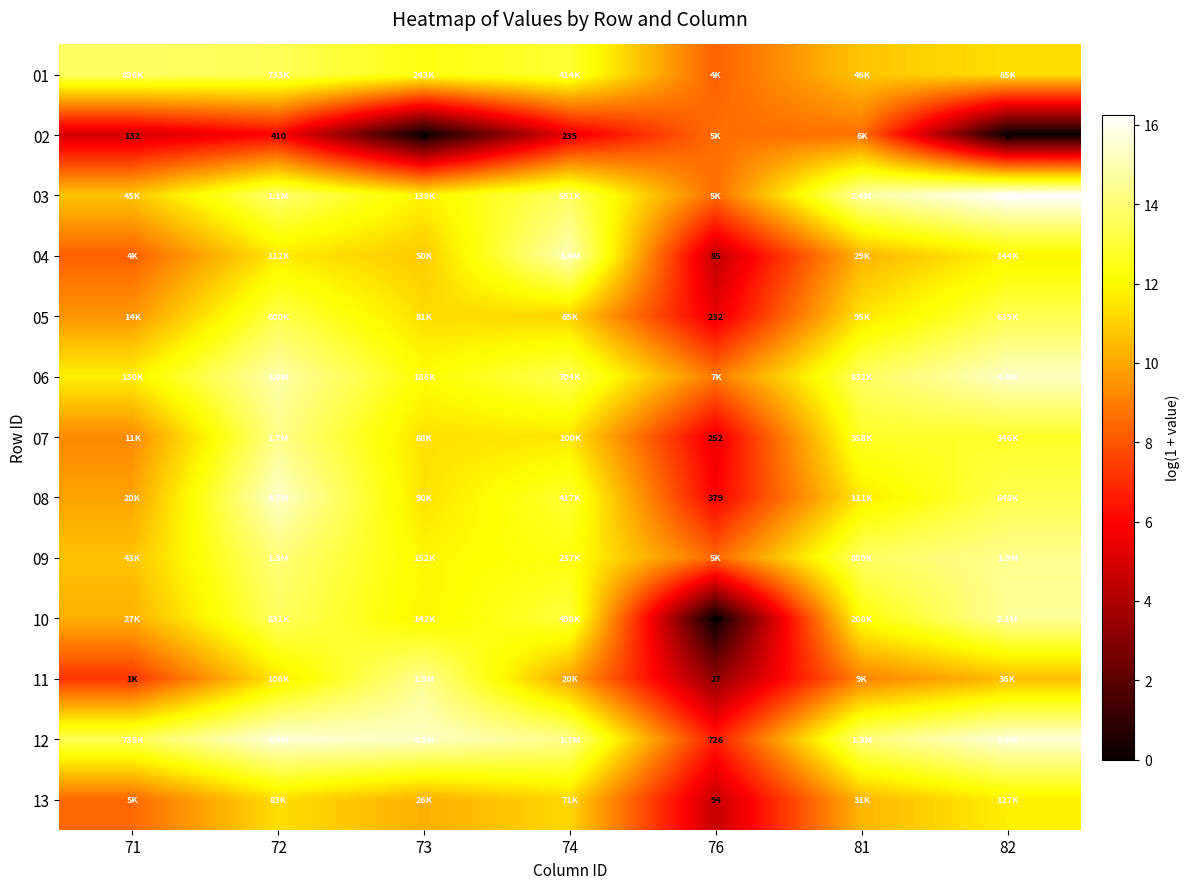

At which category is the sum across all series the highest?

72